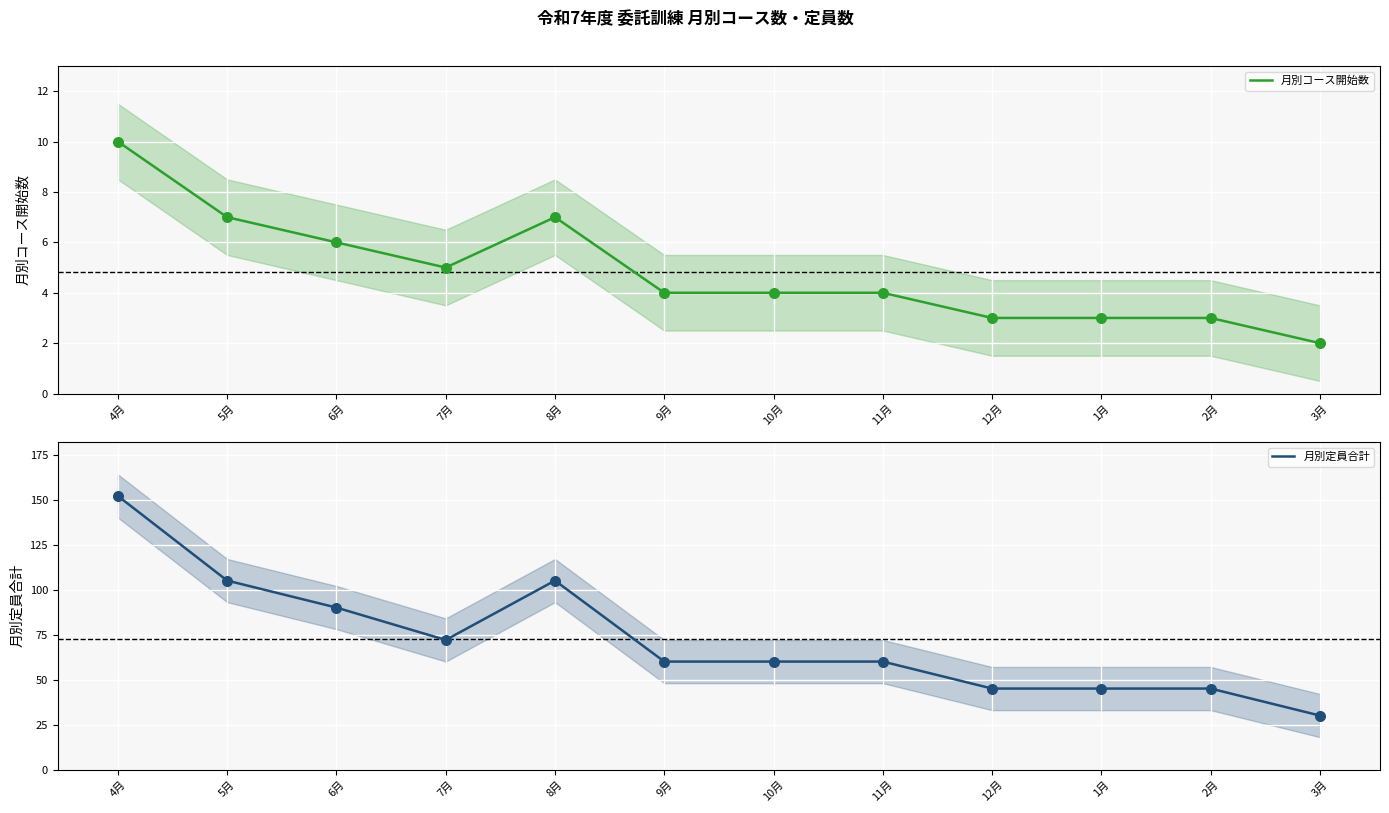

At how many categories does at least one series exceed 66?

5